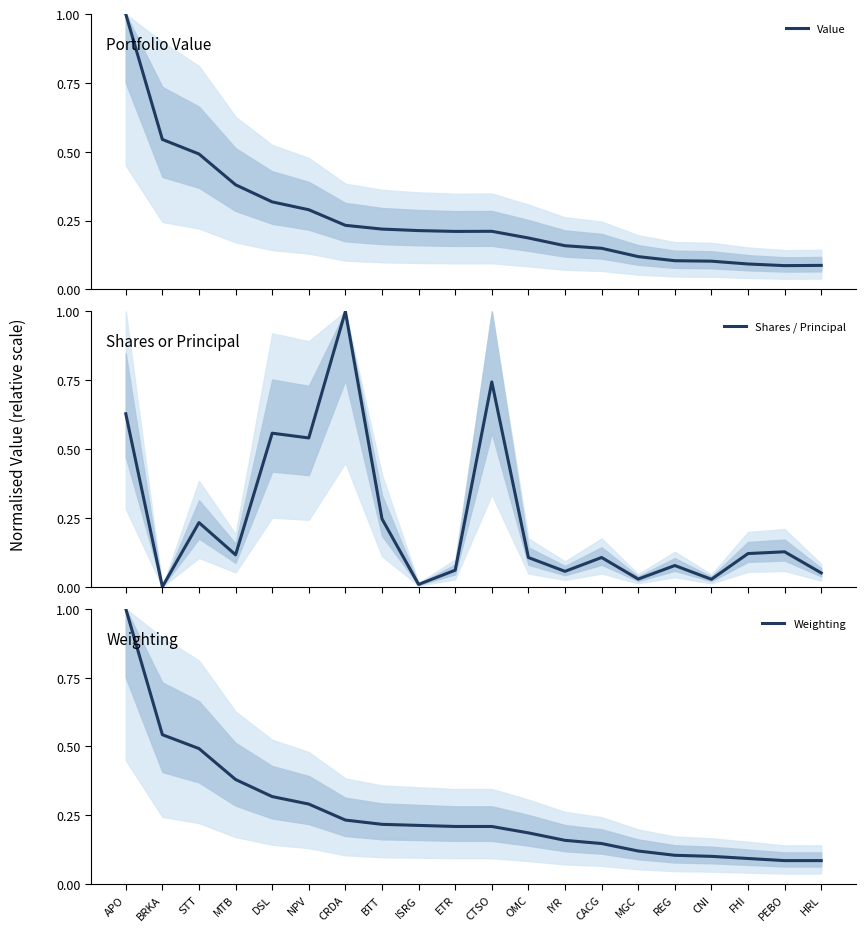

What is the lowest value of the Value series?

0.1